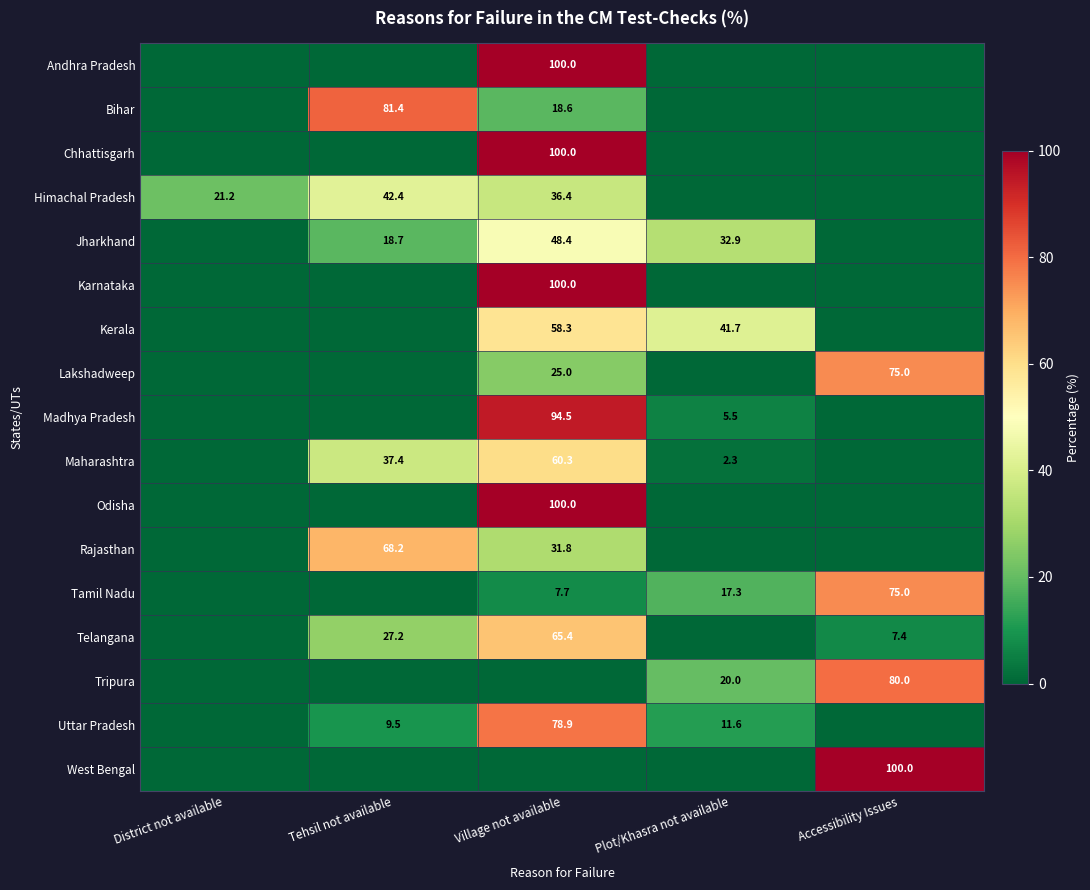

Is it true that Karnataka equals 130.7 at Village not available?

False